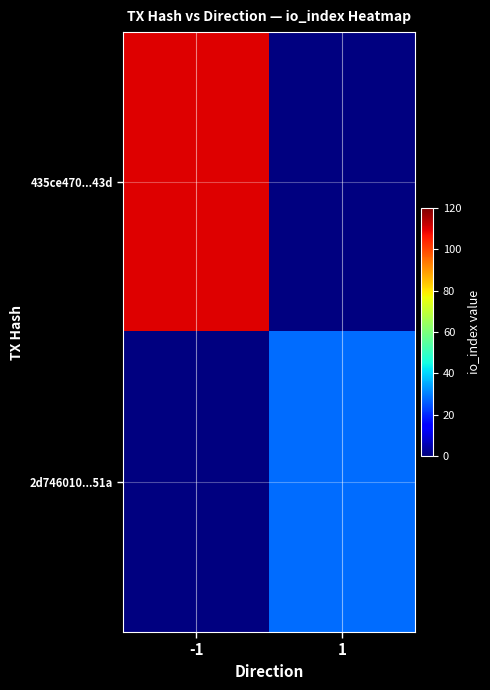

At 1, list the series in order from smallest to largest.

435ce470...43d, 2d746010...51a